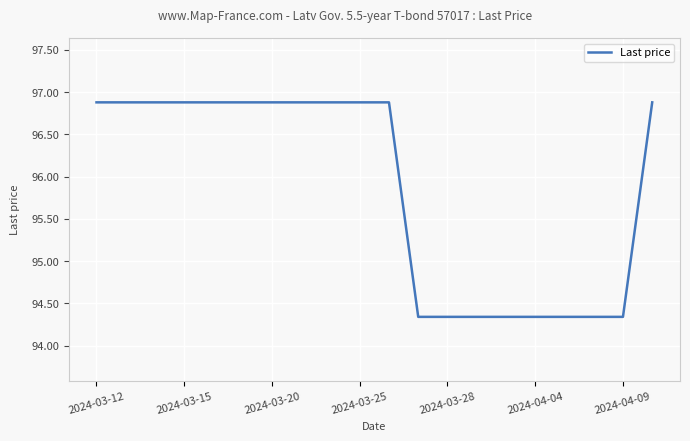

What is the difference between the maximum and second lowest values?

2.5